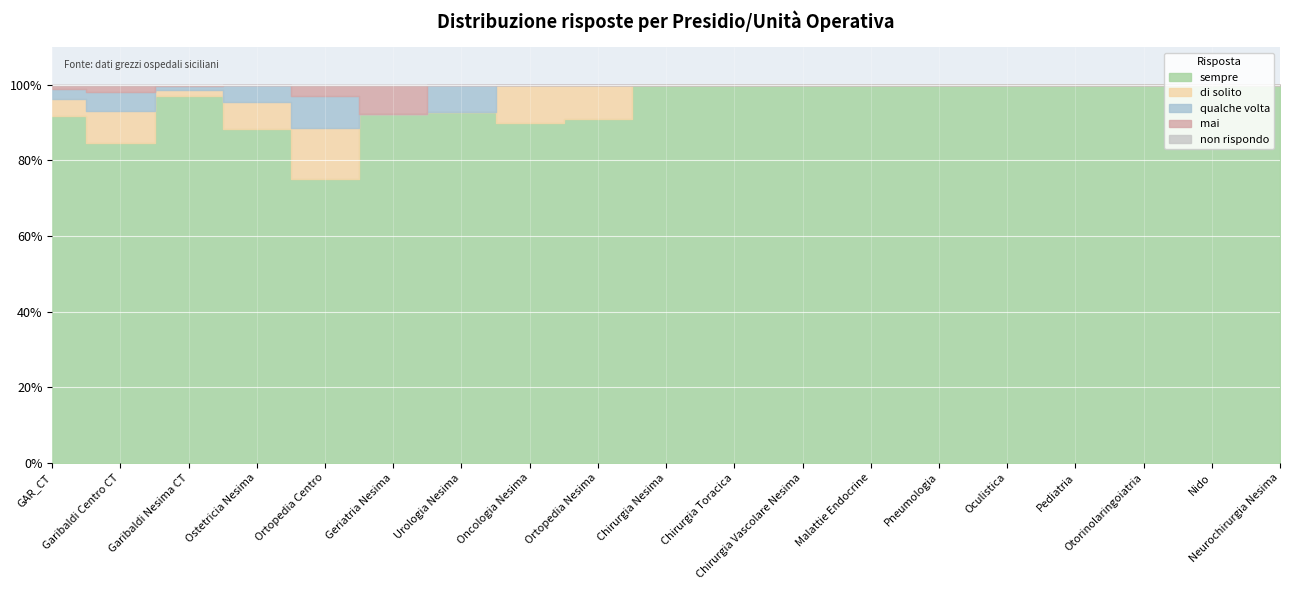

What position from the right is Ostetricia Nesima?

16